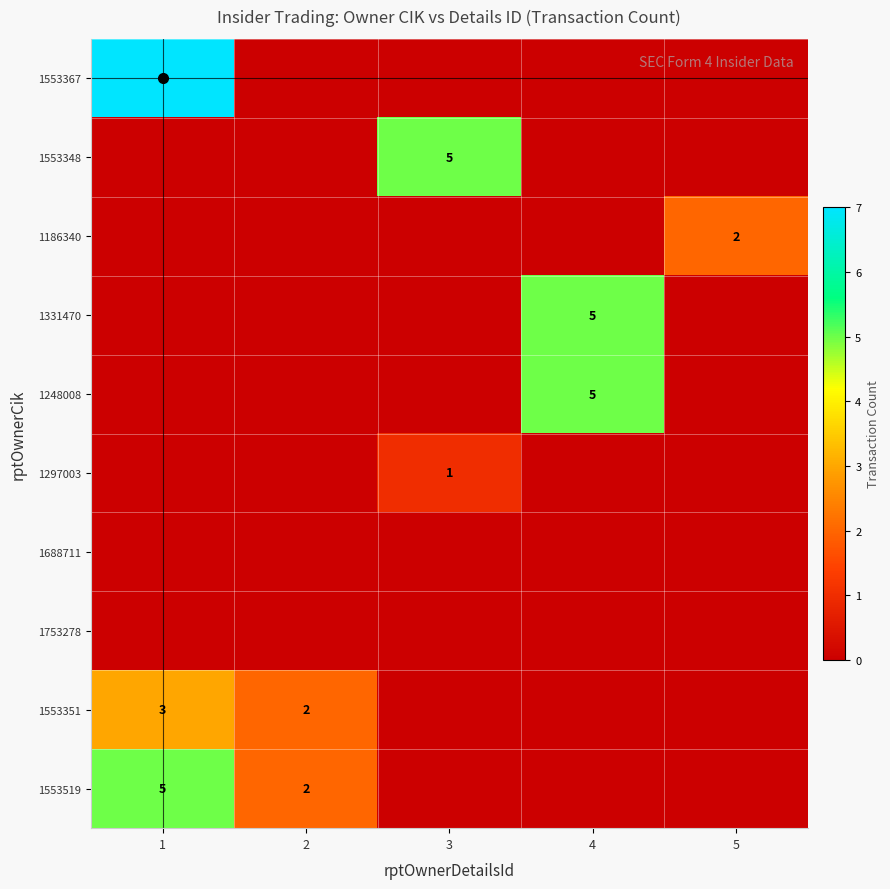

Which series has the largest total across all categories?

1553367